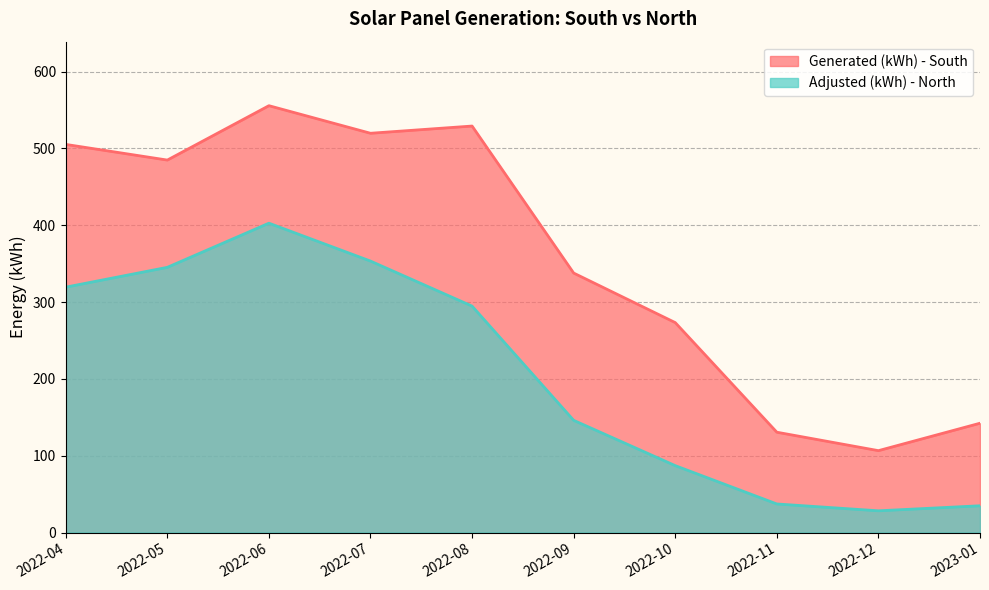

In Generated (kWh) - South, how many points are lower than both neighbors (excluding endpoints)?

3